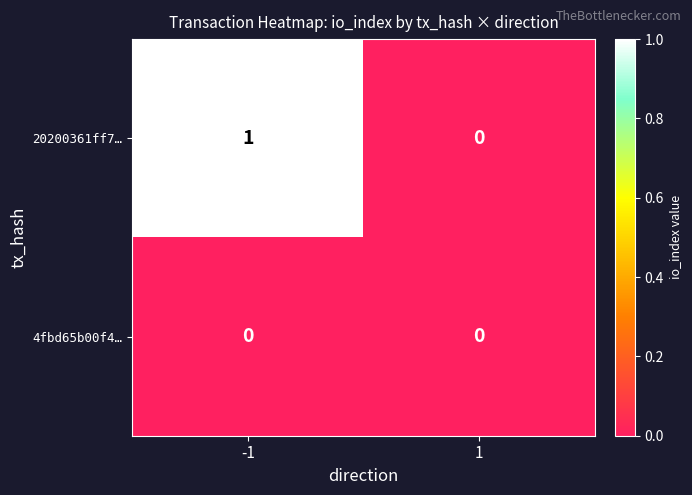

Which series changed the most between -1 and 1?

20200361ff7…